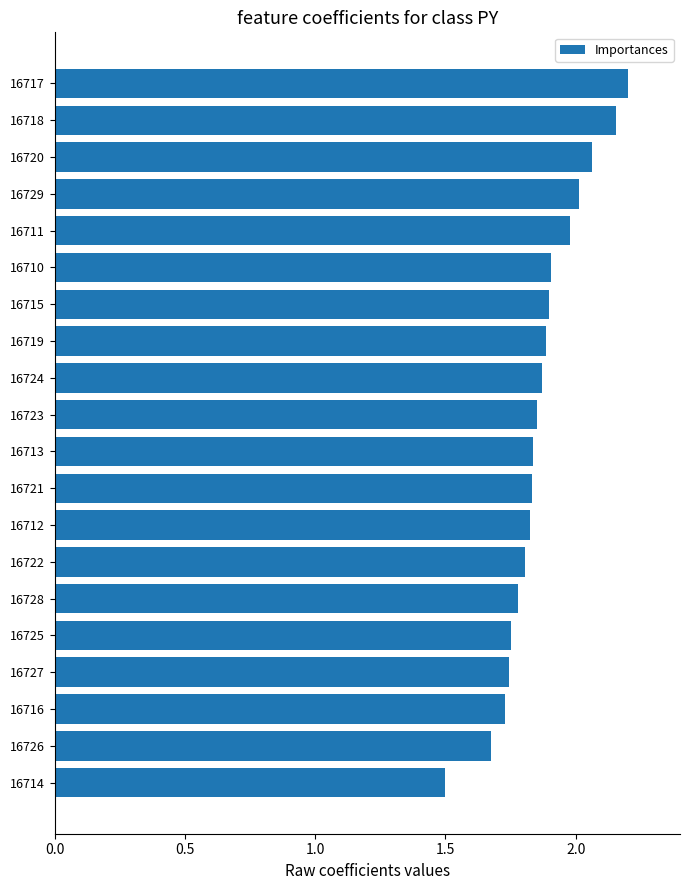

What is the ratio of the value at 16710 to the value at 16717?

0.9